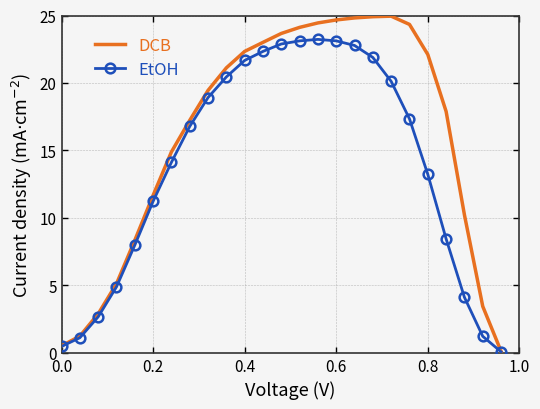

How many series are shown in this chart?

2